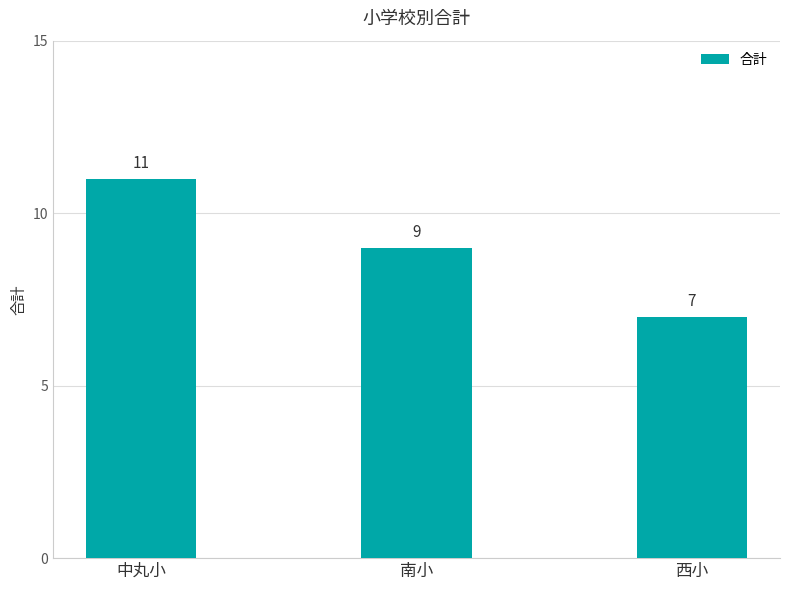

At which label is the value closest to 9?

南小